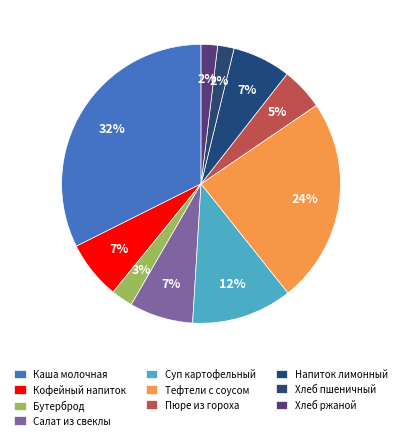

How many slices are in this pie chart?

10